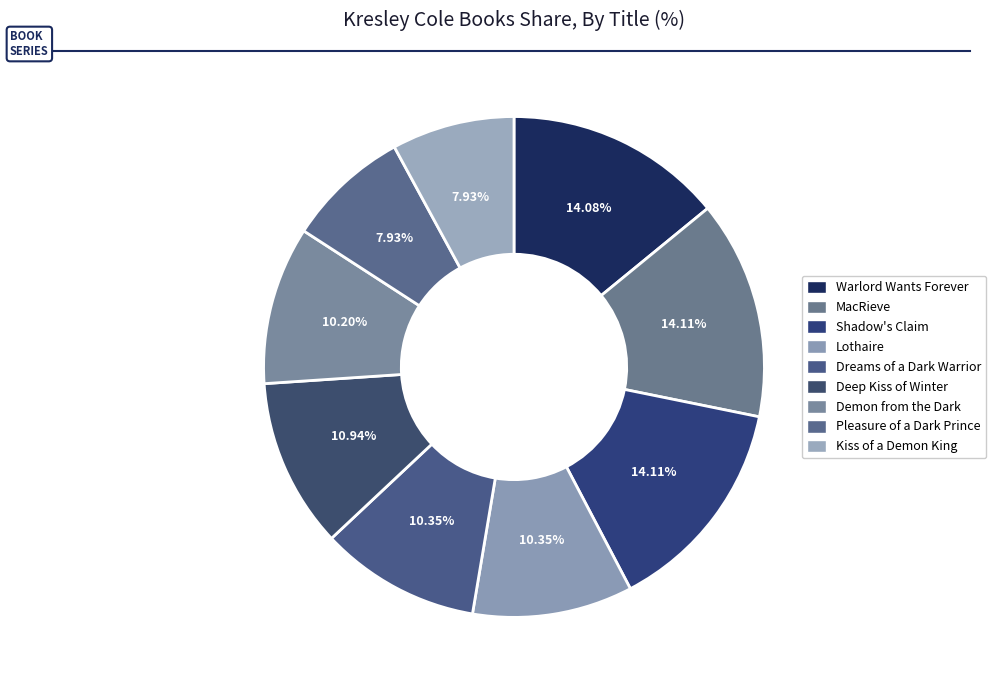

Count the number of slices in the pie.

9